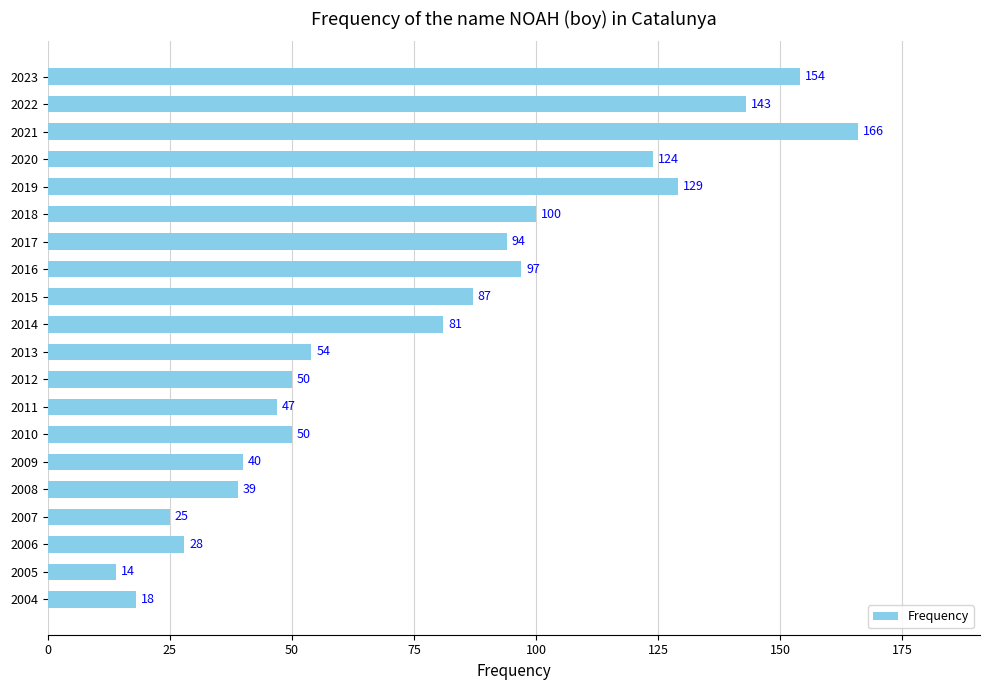

Reading bottom to top, what are all the values shown in this chart?

2004=18	2005=14	2006=28	2007=25	2008=39	2009=40	2010=50	2011=47	2012=50	2013=54	2014=81	2015=87	2016=97	2017=94	2018=100	2019=129	2020=124	2021=166	2022=143	2023=154